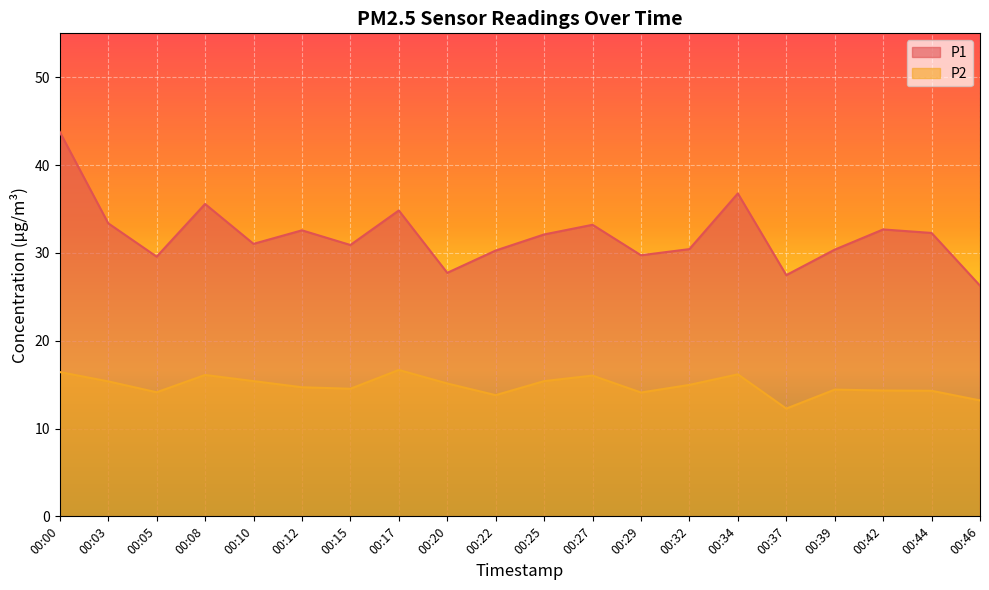

Which series has the largest total across all categories?

P1